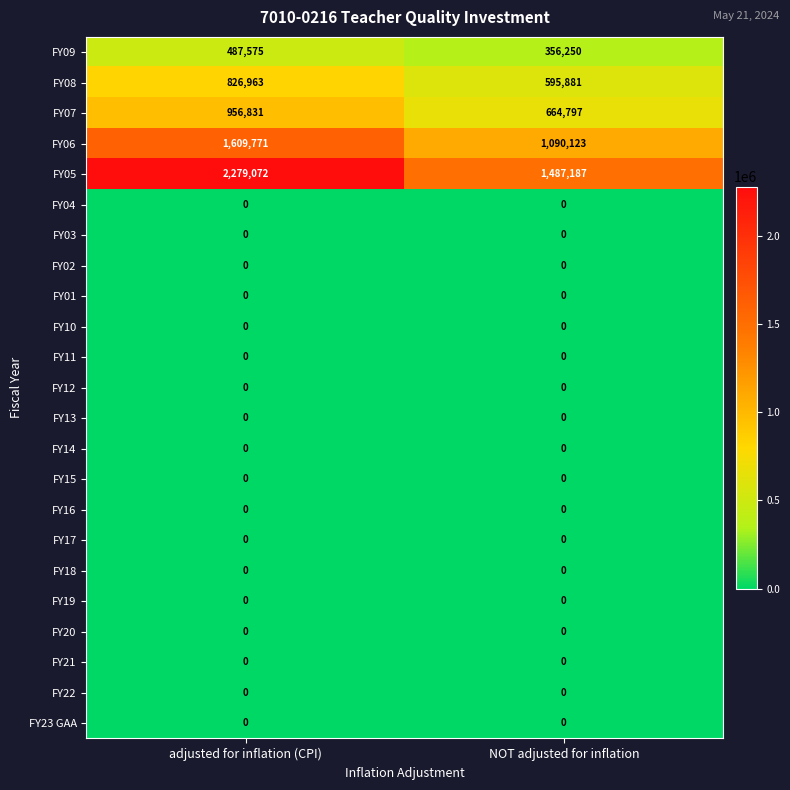

At which label does FY09 reach its peak?

adjusted for inflation (CPI)